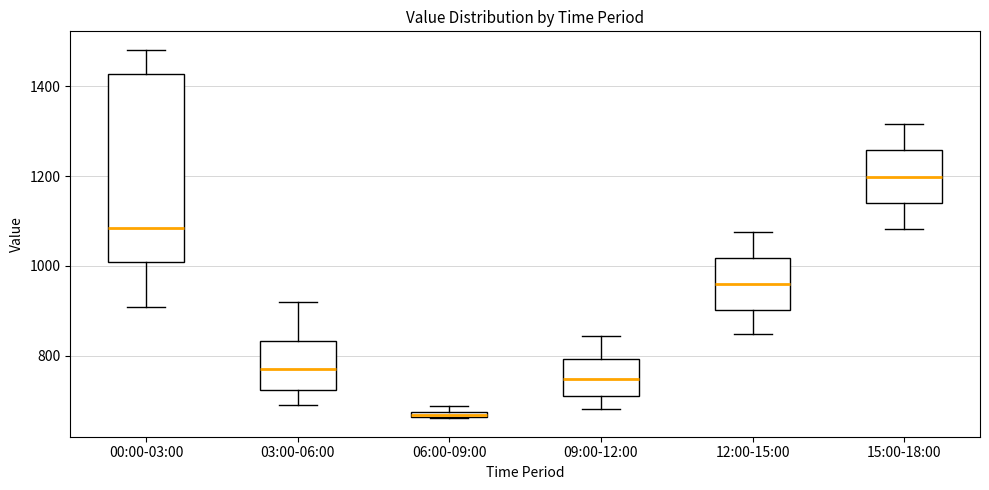

Which box's median line is the lowest?

06:00-09:00